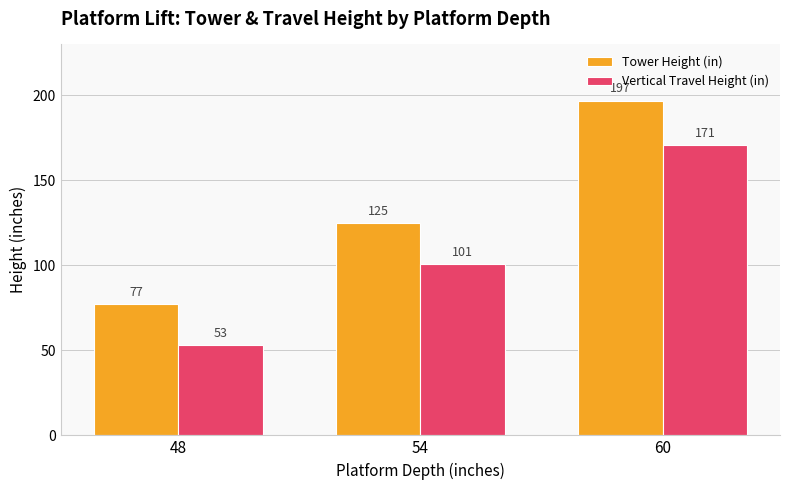

What is the difference between the highest and lowest values at 60?

26